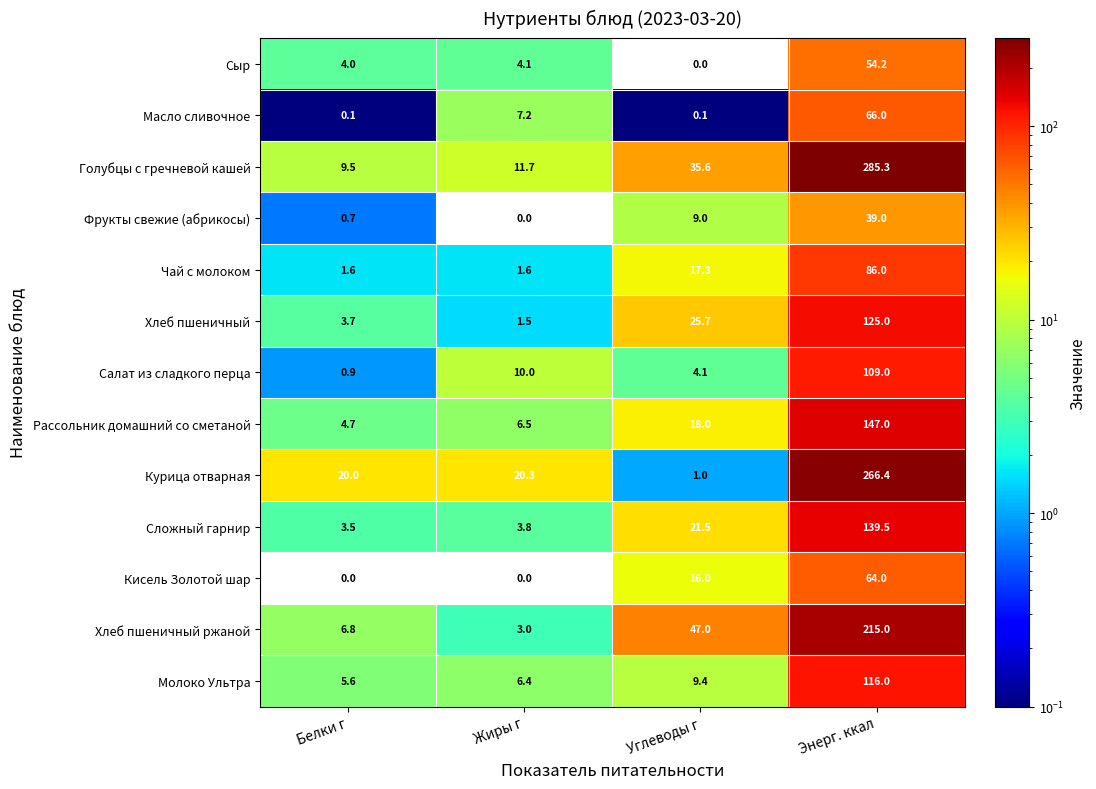

What is the approximate value of Молоко Ультра at Белки г?

5.6